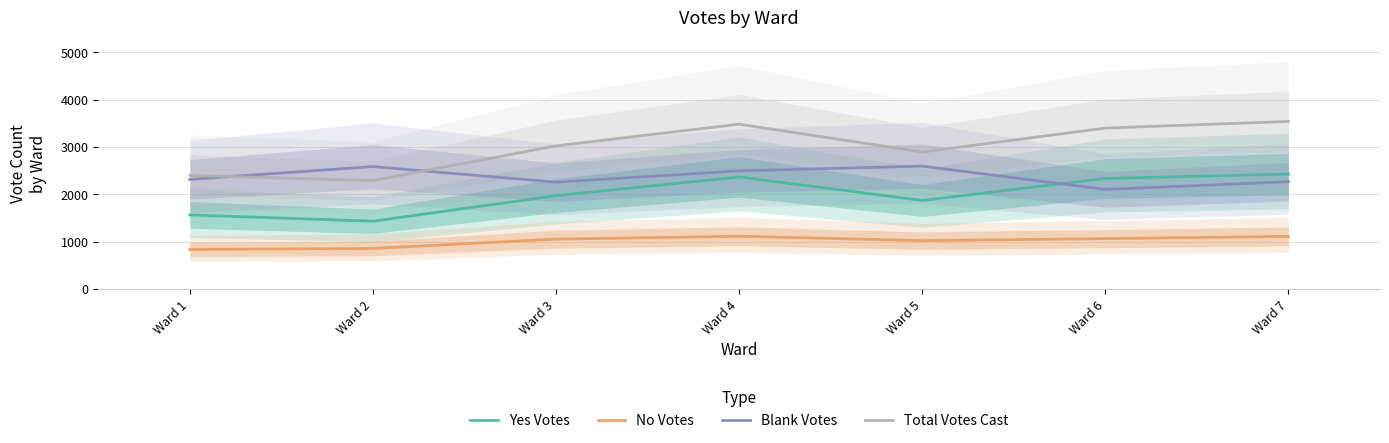

What is the maximum value shown in the chart?

3541